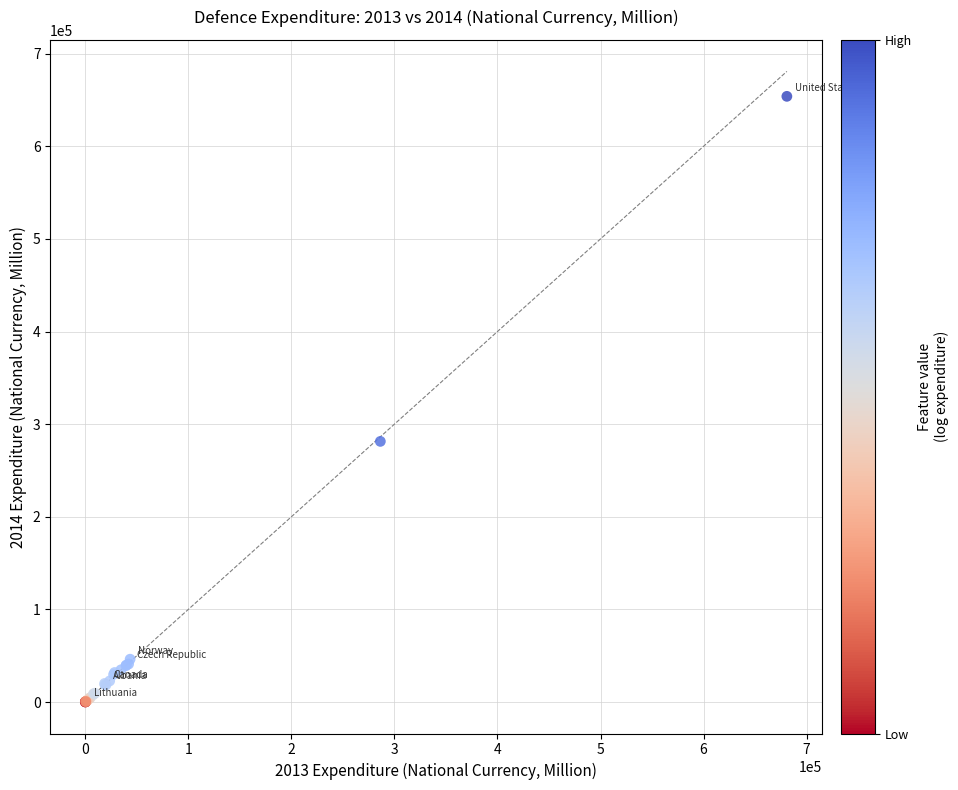

What Y value in the scatter plot is closest to 326997?

281401.9